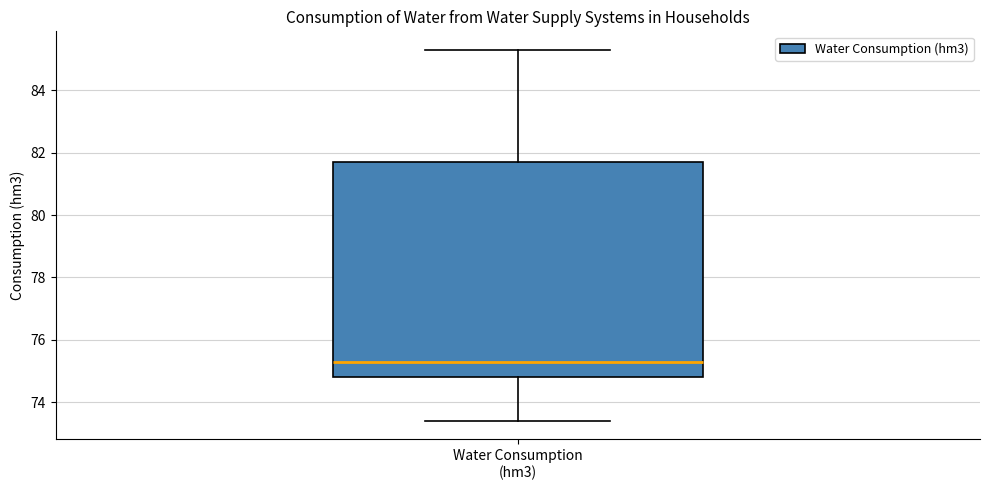

Where is the lower edge of the box for Water Consumption (hm3) on the y-axis? The values are not printed on the chart, so give them approximately, as read against the axis.

74.8